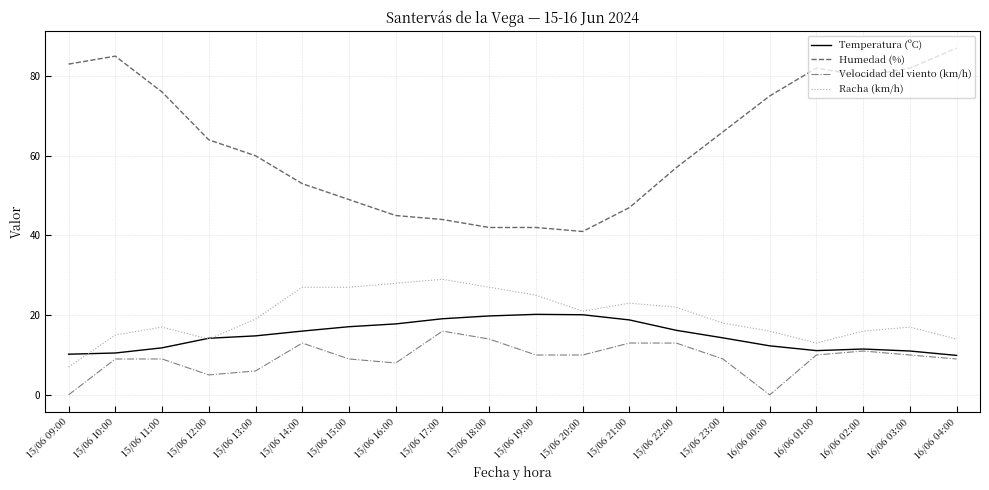

What is the sum of all Velocidad del viento (km/h) values?

184.0